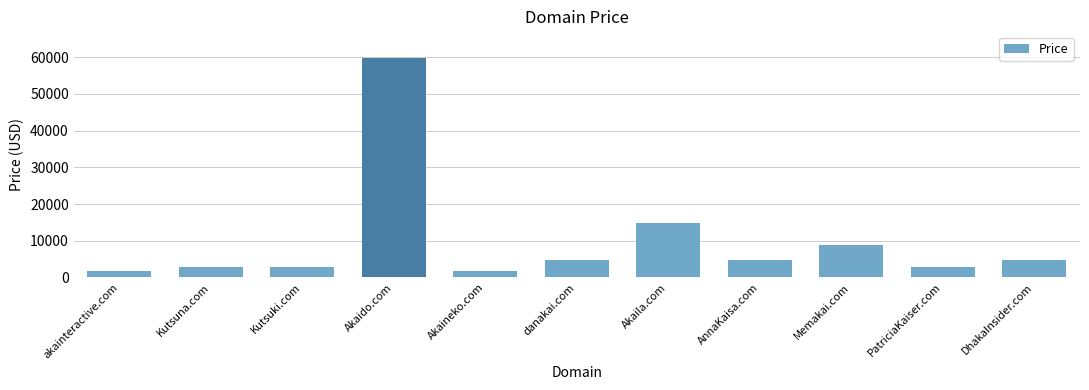

Where does the data first go above 4888?

Akaido.com